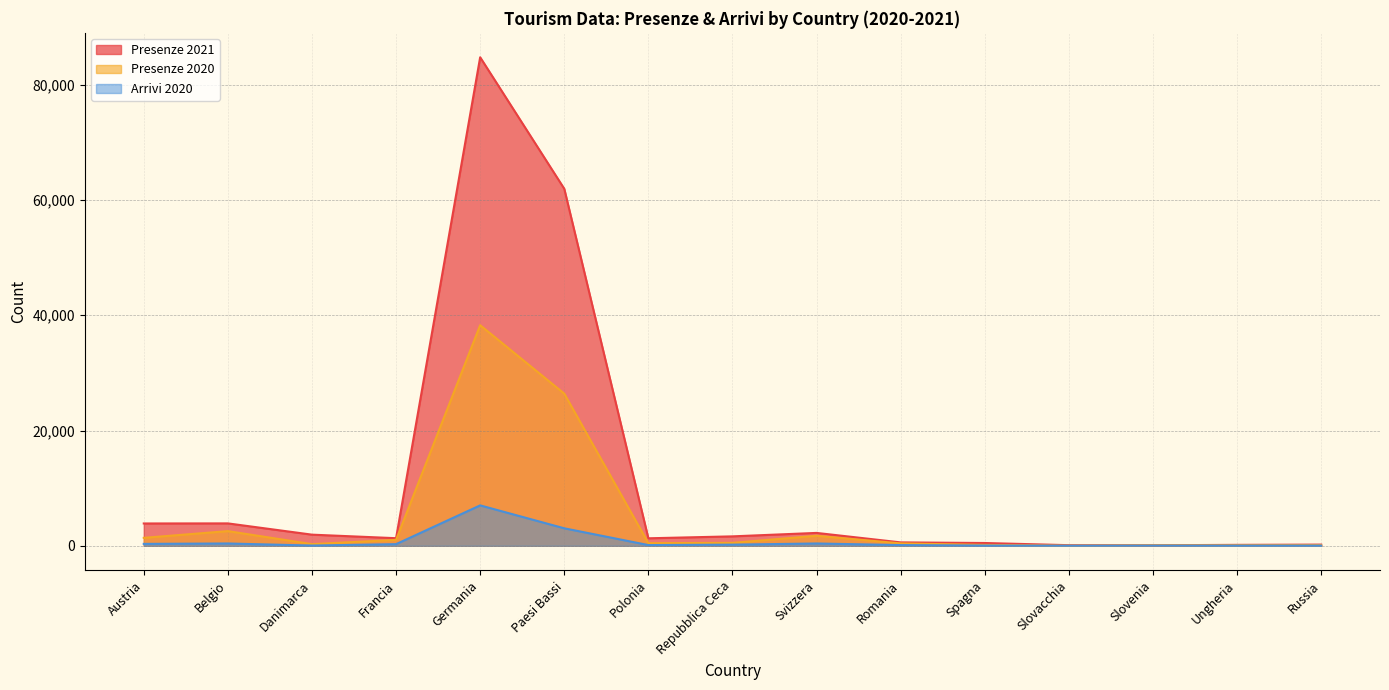

Which series has the largest range (max minus min)?

Presenze 2021